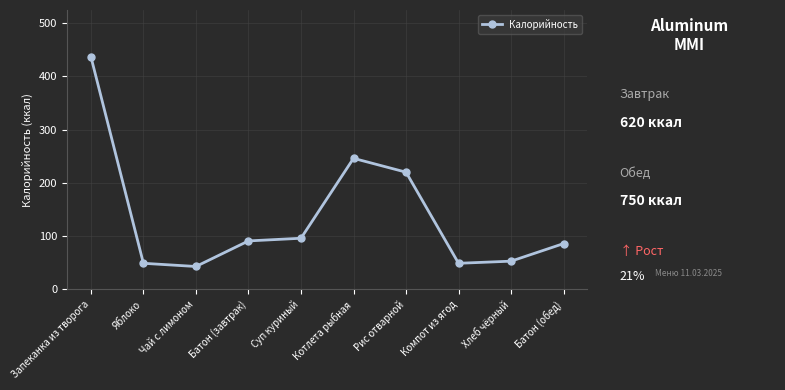

What is the label of the 8th point from the left?

Компот из ягод